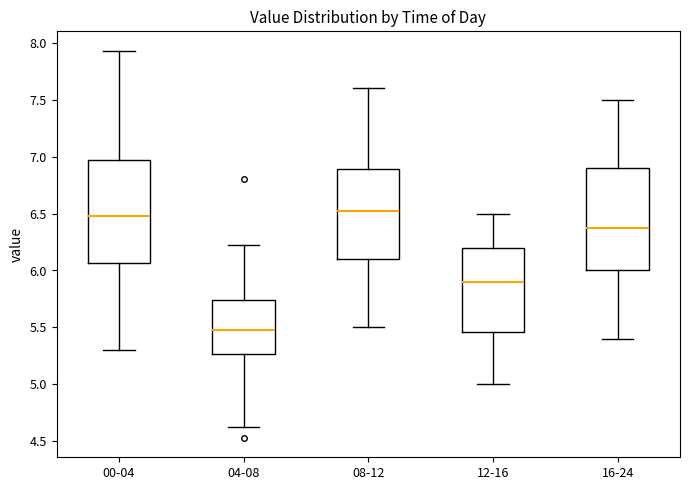

Reading left to right, read every box against the y-axis: the position of its median line, the range the box covers, and the ends of its whiskers. The values are not printed on the chart, so give them approximately, as read against the axis.

00-04: median 6.50, box 6.05 to 6.95, whiskers 5.30 to 7.95
04-08: median 5.50, box 5.25 to 5.75, whiskers 4.65 to 6.20
08-12: median 6.55, box 6.10 to 6.90, whiskers 5.50 to 7.60
12-16: median 5.90, box 5.45 to 6.20, whiskers 5.00 to 6.50
16-24: median 6.40, box 6.00 to 6.90, whiskers 5.40 to 7.50